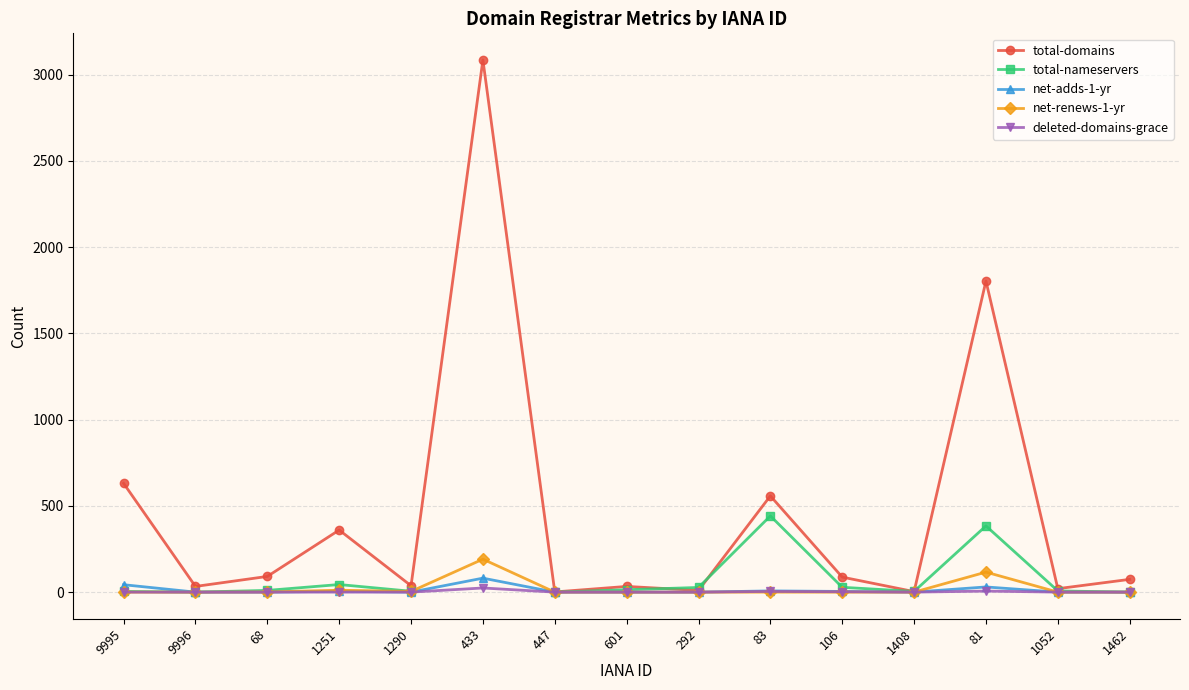

How many categories are shown in the chart?

15